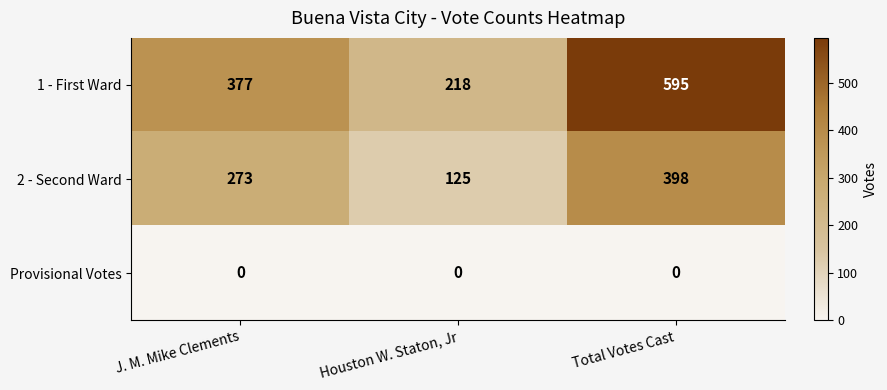

What is the total value across all series at Houston W. Staton, Jr?

343